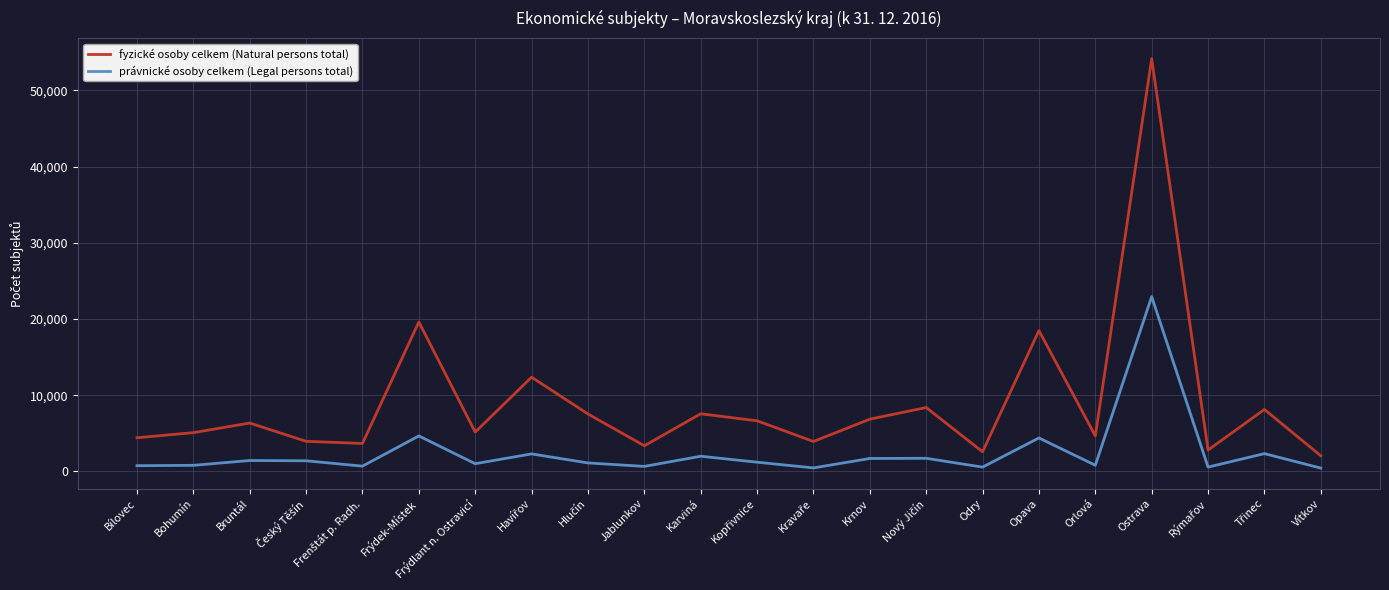

Count the number of data series in this chart.

2